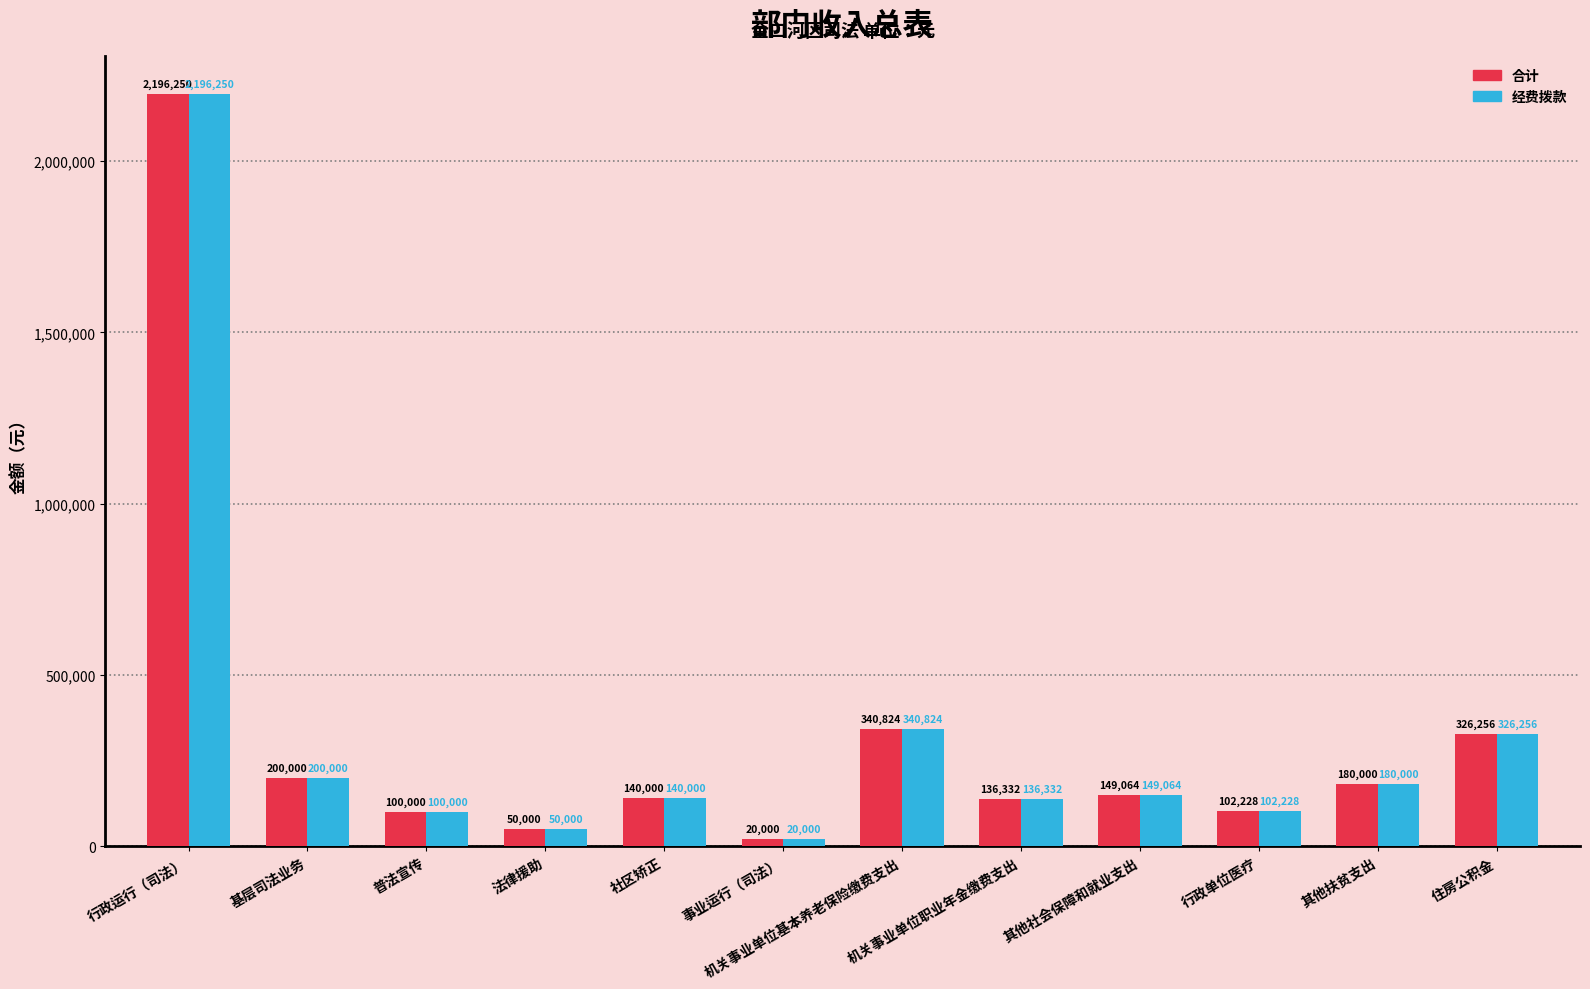

List the labels in order of 合计 value, smallest first.

事业运行（司法）, 法律援助, 普法宣传, 行政单位医疗, 机关事业单位职业年金缴费支出, 社区矫正, 其他社会保障和就业支出, 其他扶贫支出, 基层司法业务, 住房公积金, 机关事业单位基本养老保险缴费支出, 行政运行（司法）